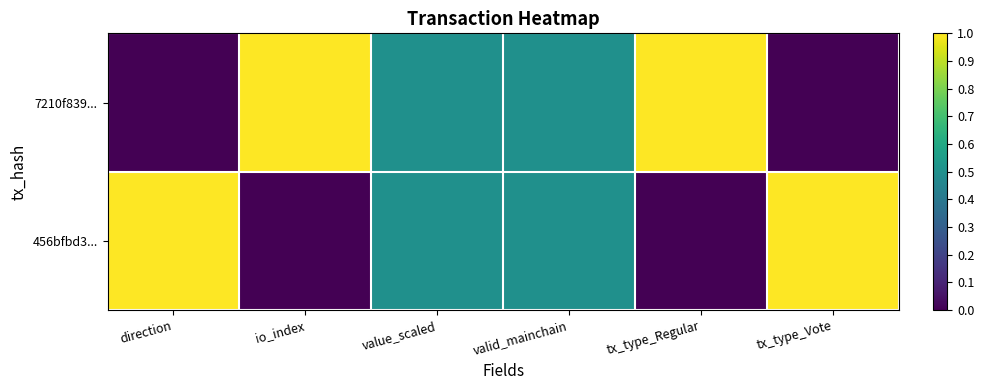

Which series has the largest range (max minus min)?

7210f839...